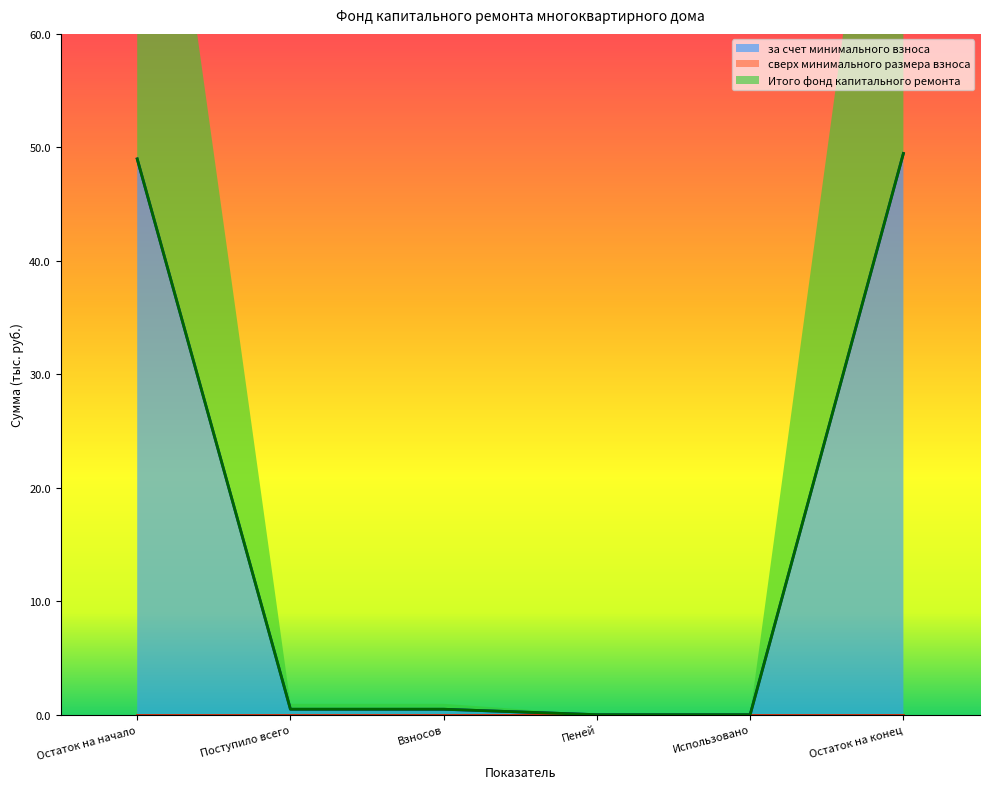

What is the label of the 2nd point from the right?

Использовано